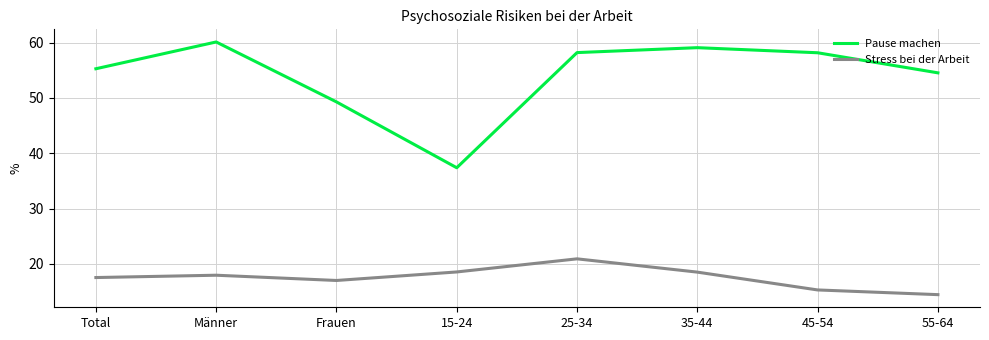

What is the sum of the Pause machen values at Männer and 15-24?

97.5